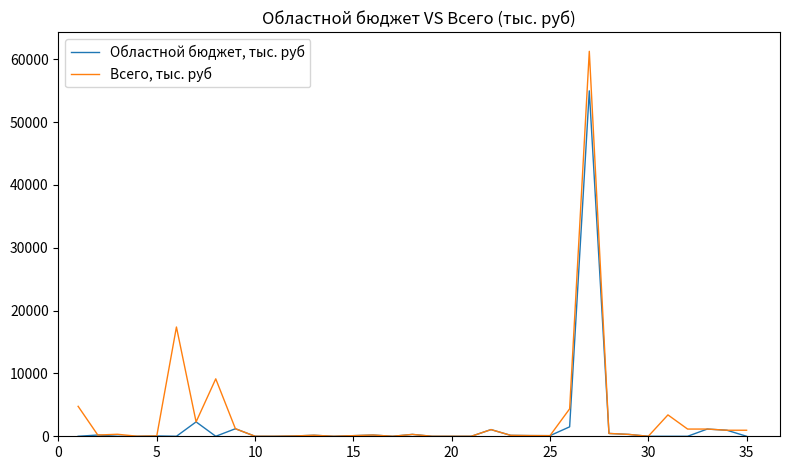

List the series in order of their peak value, highest first.

Всего, тыс. руб, Областной бюджет, тыс. руб